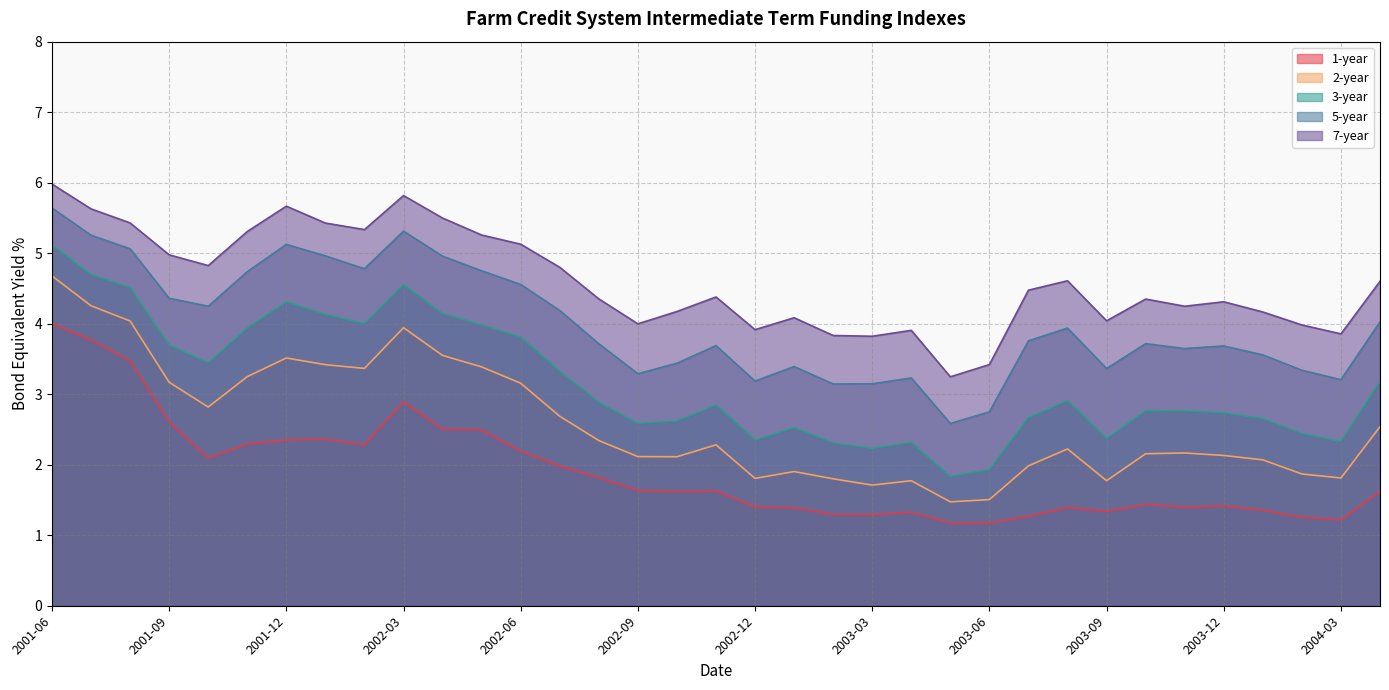

Reading right to left, list all the values displayed in this chart.

1-year: 1.6	1.2	1.3	1.4	1.4	1.4	1.4	1.3	1.4	1.3	1.2	1.2	1.3	1.3	1.3	1.4	1.4	1.6	1.6	1.6	1.8	2.0	2.2	2.5	2.5	2.9	2.3	2.4	2.4	2.3	2.1	2.6	3.5	3.8	4.0
2-year: 2.5	1.8	1.9	2.1	2.1	2.2	2.2	1.8	2.2	2.0	1.5	1.5	1.8	1.7	1.8	1.9	1.8	2.3	2.1	2.1	2.3	2.7	3.2	3.4	3.5	3.9	3.4	3.4	3.5	3.2	2.8	3.2	4.0	4.3	4.7
3-year: 3.2	2.3	2.4	2.7	2.7	2.8	2.8	2.4	2.9	2.7	1.9	1.8	2.3	2.2	2.3	2.5	2.3	2.8	2.6	2.6	2.9	3.3	3.8	4.0	4.1	4.6	4.0	4.1	4.3	3.9	3.4	3.7	4.5	4.7	5.1
5-year: 4.0	3.2	3.3	3.6	3.7	3.6	3.7	3.4	3.9	3.8	2.8	2.6	3.2	3.1	3.1	3.4	3.2	3.7	3.4	3.3	3.7	4.2	4.6	4.8	5.0	5.3	4.8	5.0	5.1	4.7	4.2	4.4	5.1	5.3	5.6
7-year: 4.6	3.9	4.0	4.2	4.3	4.2	4.3	4.0	4.6	4.5	3.4	3.2	3.9	3.8	3.8	4.1	3.9	4.4	4.2	4.0	4.4	4.8	5.1	5.3	5.5	5.8	5.3	5.4	5.7	5.3	4.8	5.0	5.4	5.6	6.0